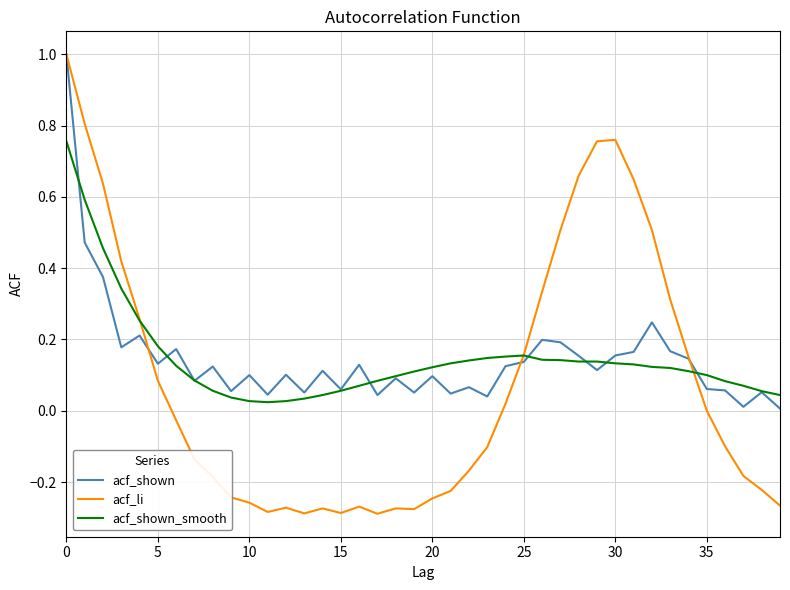

What are all the series names shown in the legend?

acf_shown, acf_li, acf_shown_smooth